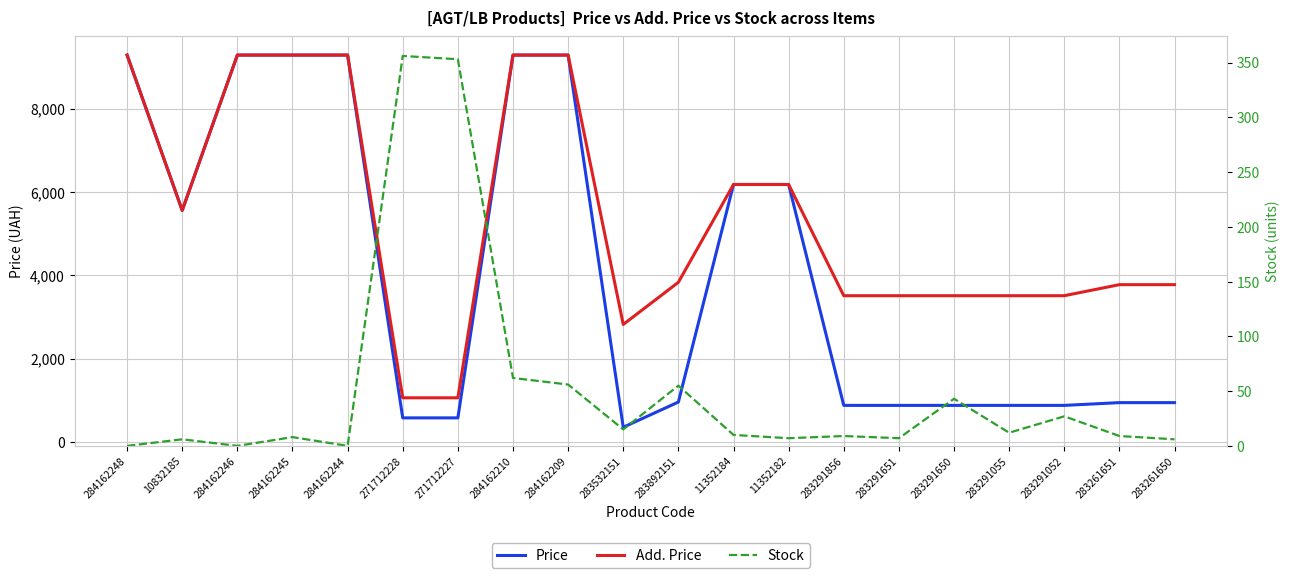

What is the maximum value shown in the chart?

9290.5